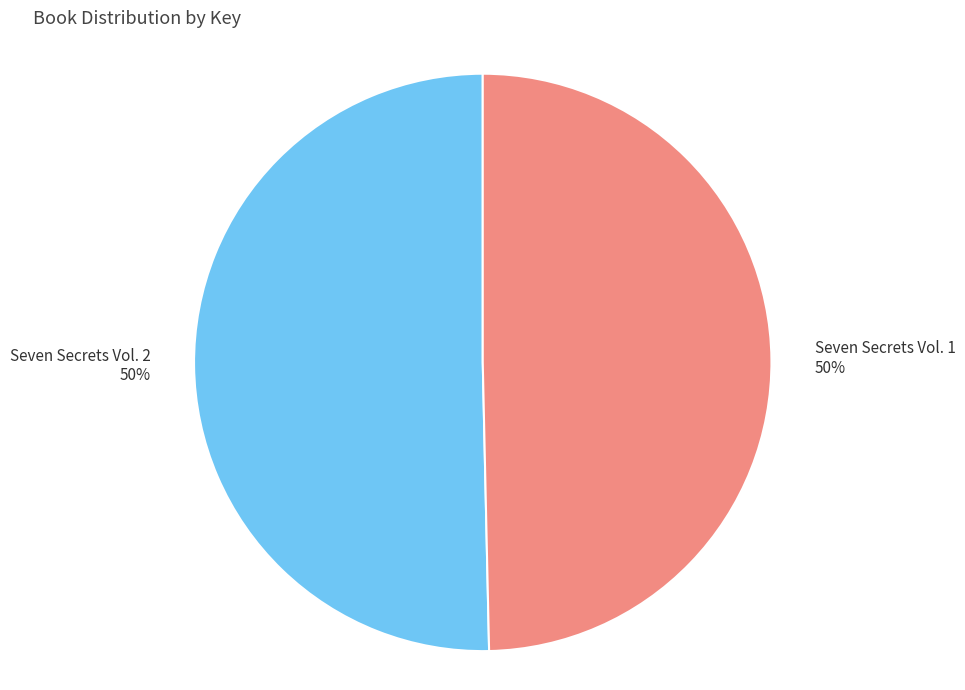

To the nearest percent, what is the average slice percentage?

50%